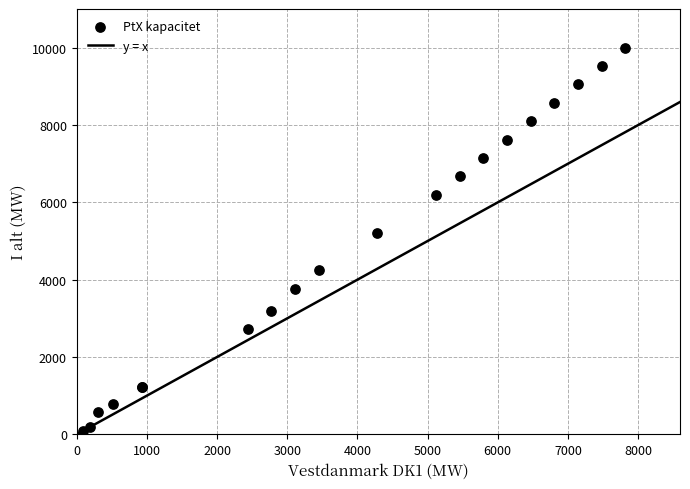

What Y value in the scatter plot is closest to 5048?

5220.6